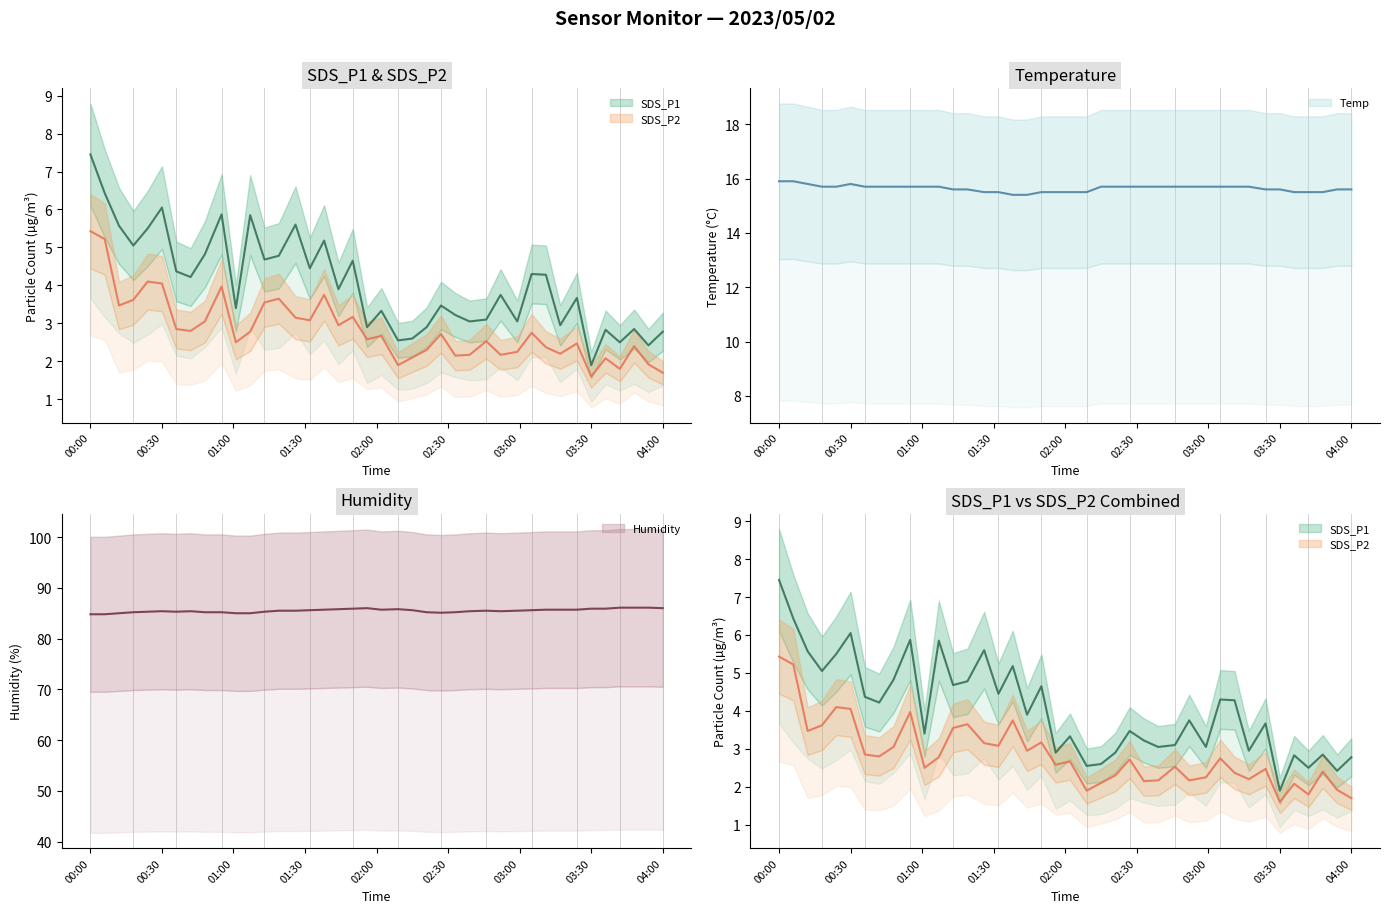

What is the average value of the Temp series?

15.6